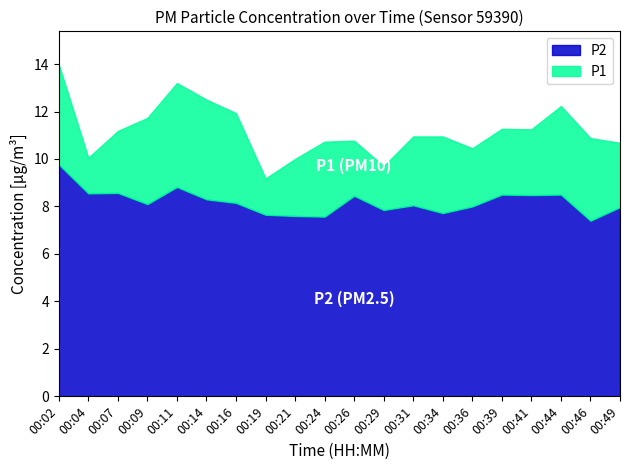

At 00:21, list the series in order from smallest to largest.

P2, P1